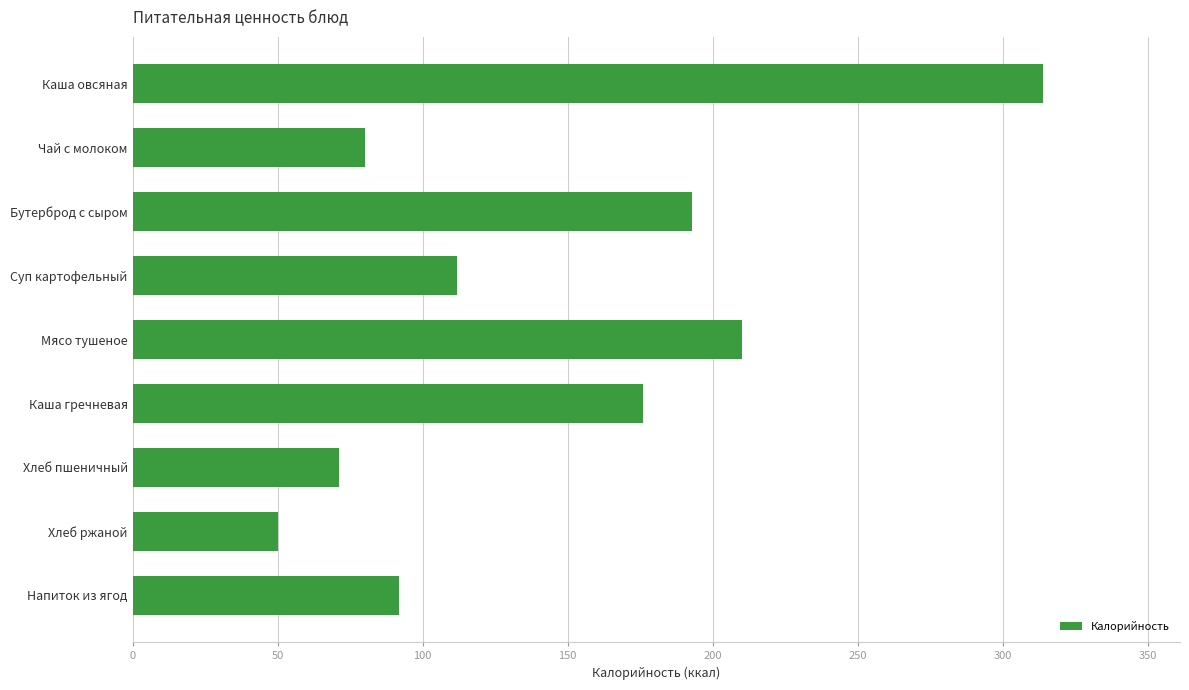

What is the ratio of the value at Бутерброд с сыром to the value at Хлеб пшеничный?

2.7